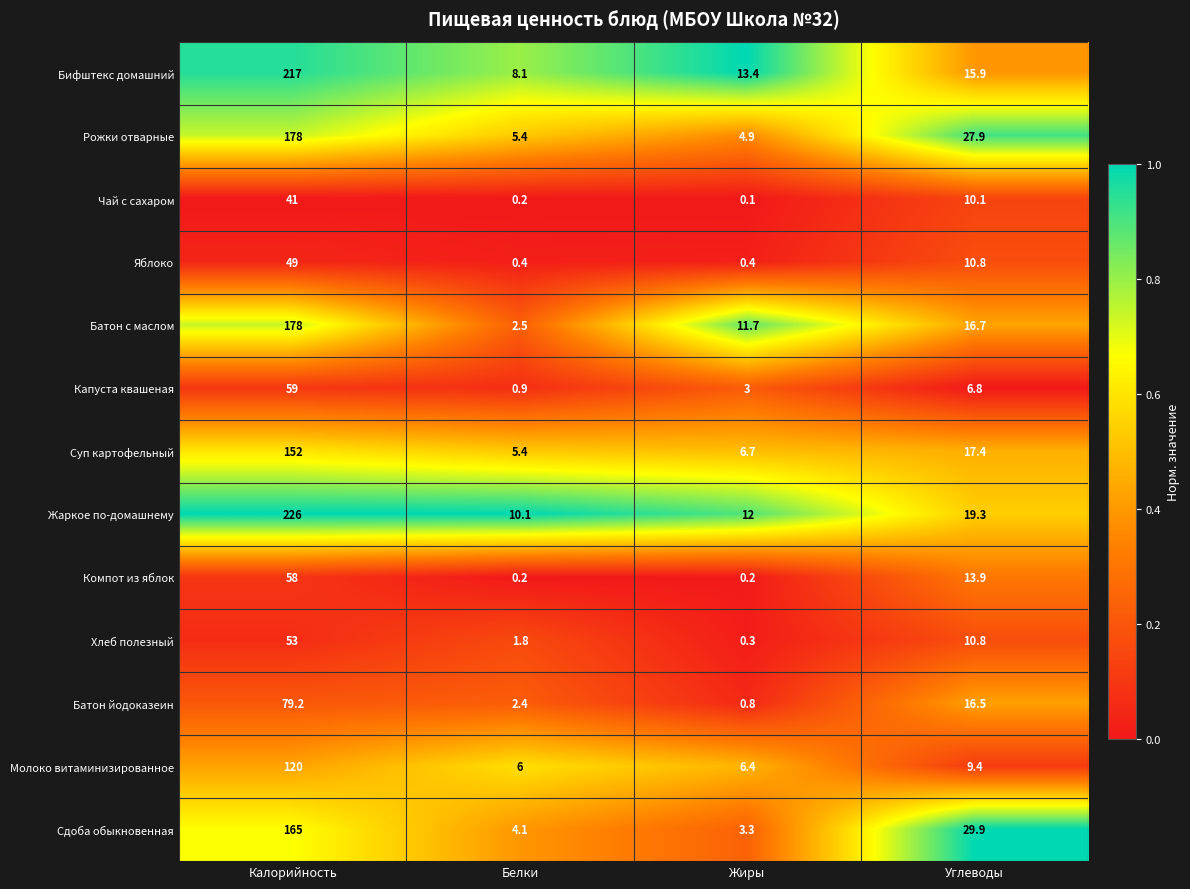

The Рожки отварные series shows 27.9 at Углеводы. True or false?

True